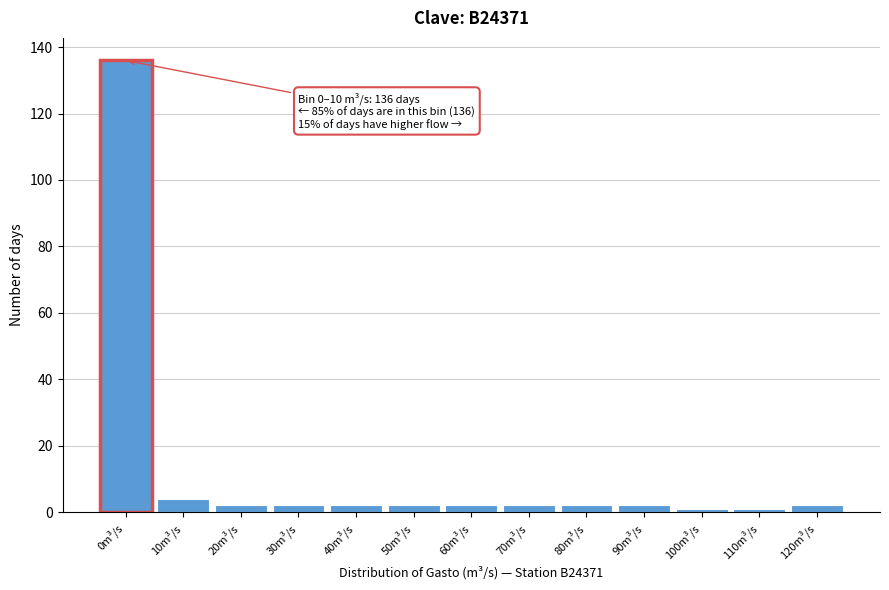

Reading left to right, what are all the values shown in this chart?

0m³/s=136	10m³/s=4	20m³/s=2	30m³/s=2	40m³/s=2	50m³/s=2	60m³/s=2	70m³/s=2	80m³/s=2	90m³/s=2	100m³/s=1	110m³/s=1	120m³/s=2